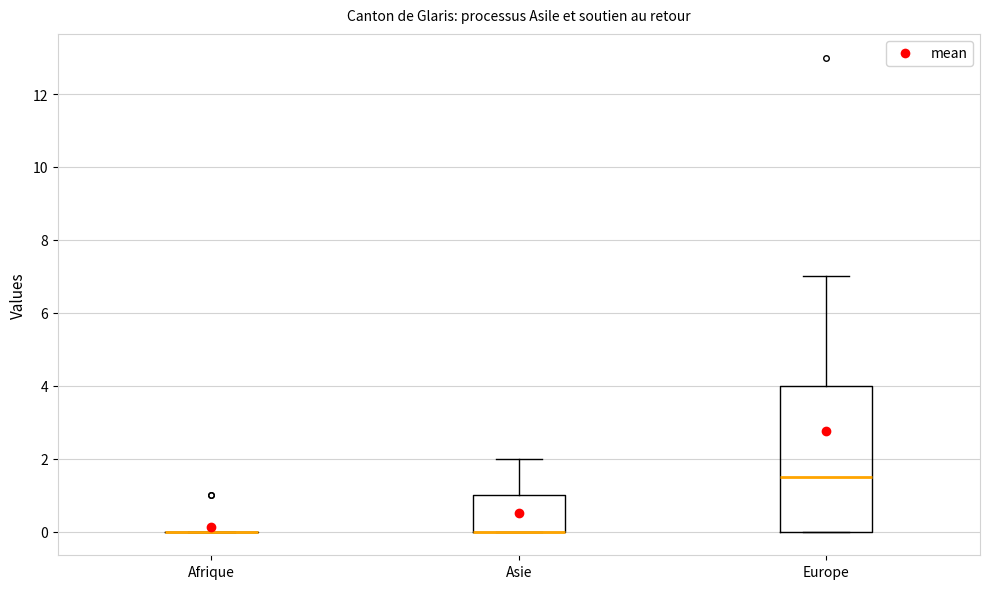

Reading left to right, transcribe this box plot: for each box, give where its median line is, the range the box spans, and where its two whiskers end, as read against the y-axis. The values are not printed on the chart, so give them approximately, as read against the axis.

Afrique: box collapsed to a line at 0.0, whiskers 0.0 to 0.0
Asie: median 0.0 (drawn on the box's lower edge), box 0.0 to 1.0, whiskers 0.0 to 2.0
Europe: median 1.6, box 0.0 to 4.0, whiskers 0.0 to 7.0